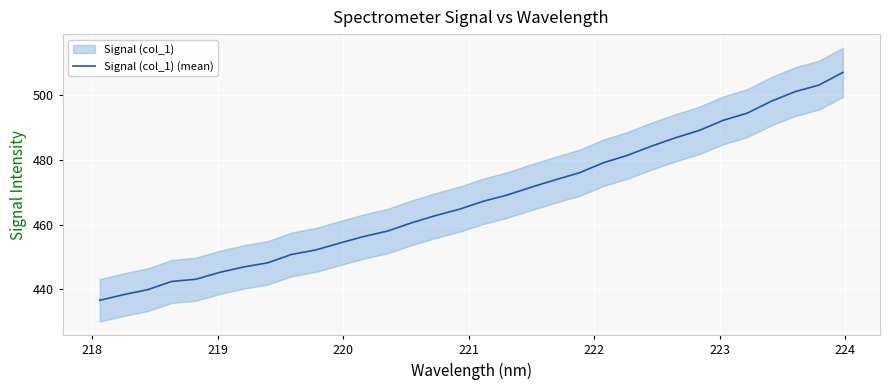

What is the maximum value for Signal (col_1) (mean)?

507.0